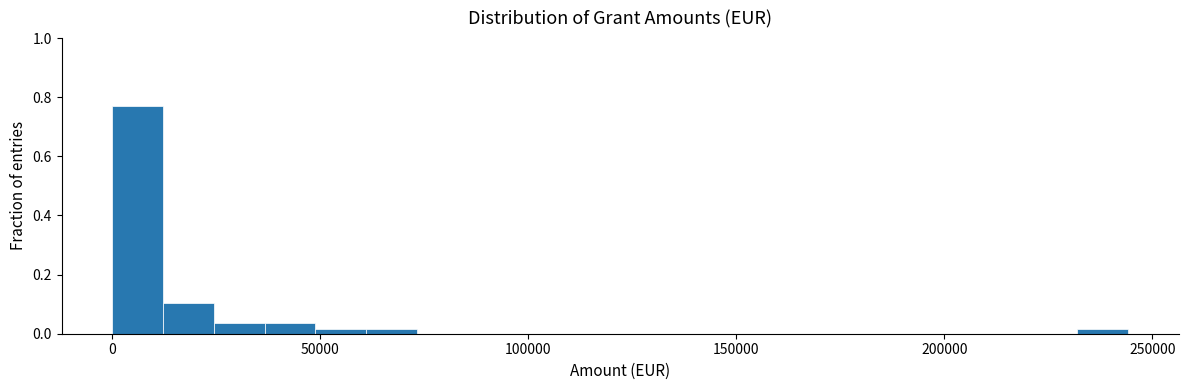

Around what value on the x-axis is the tallest bar? Give the approximate position of its centre, as read against the axis.

5000